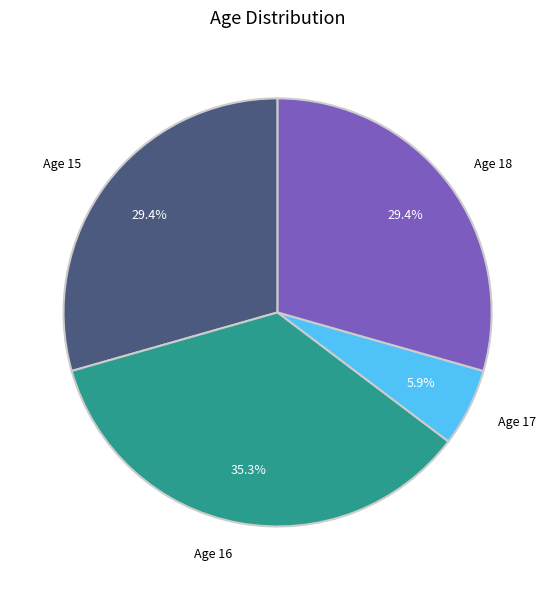

Is there any slice that represents more than half of the pie?

No